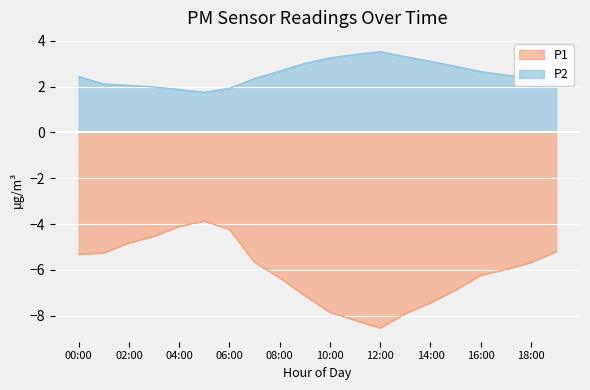

What is the value of the P1 point at the 5th from the left?

-4.1